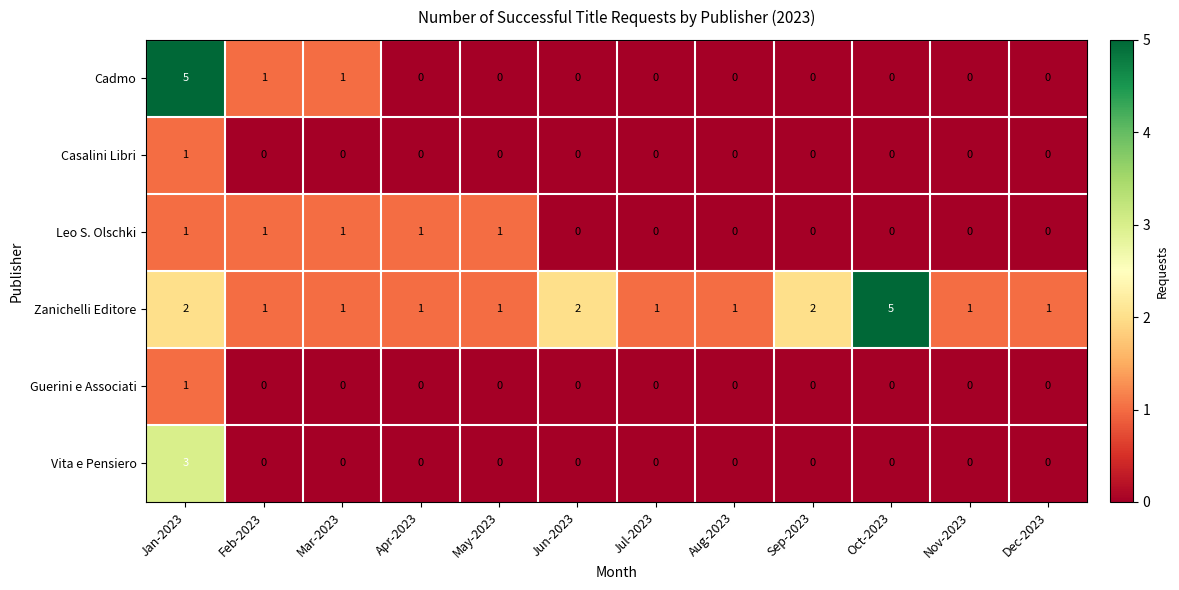

At which label does Guerini e Associati reach its peak?

Jan-2023